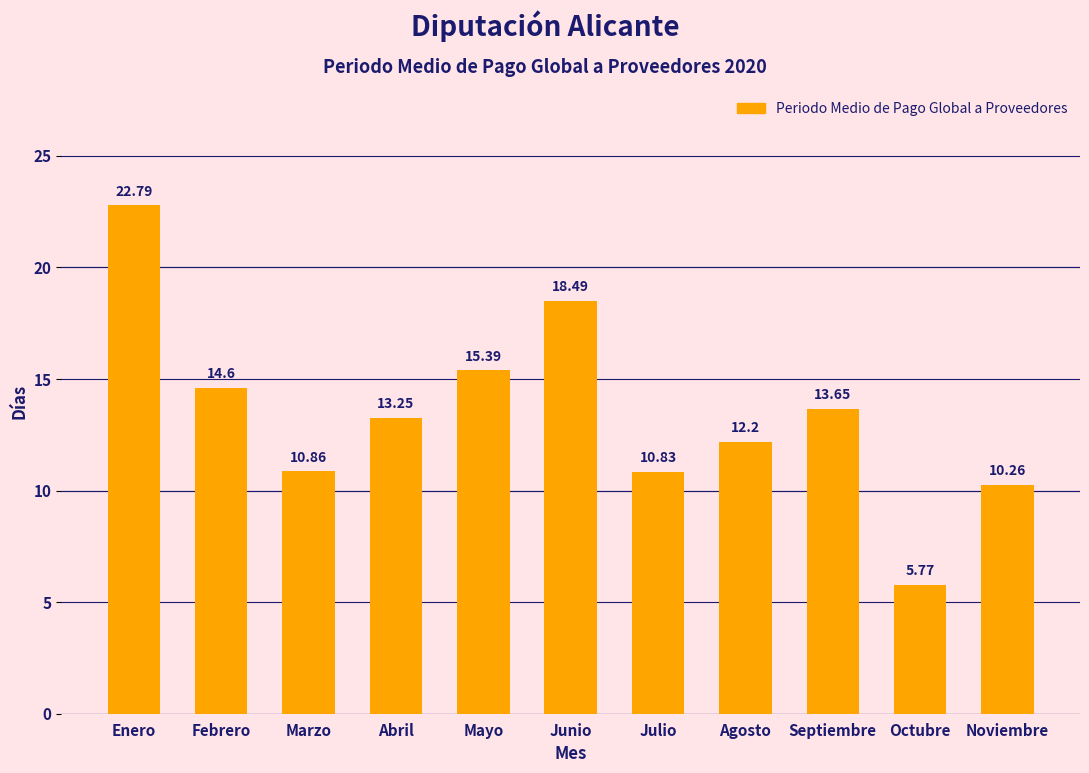

At which label does the data first exceed 13?

Enero